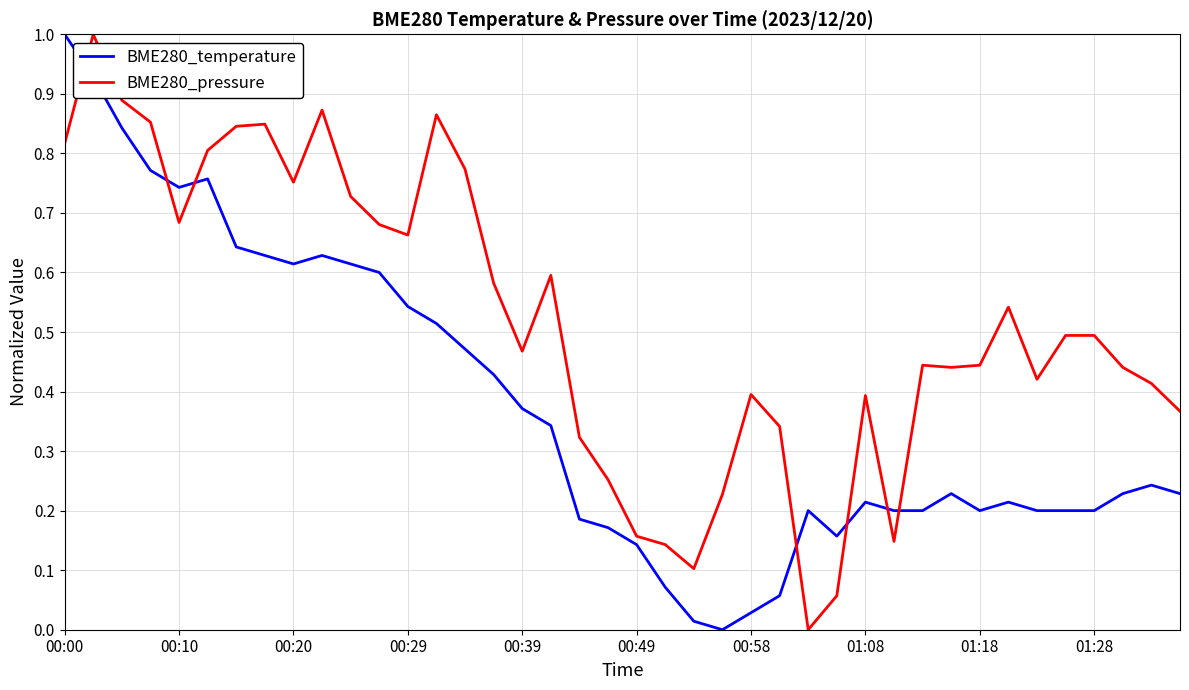

How many lines are shown in the chart?

2